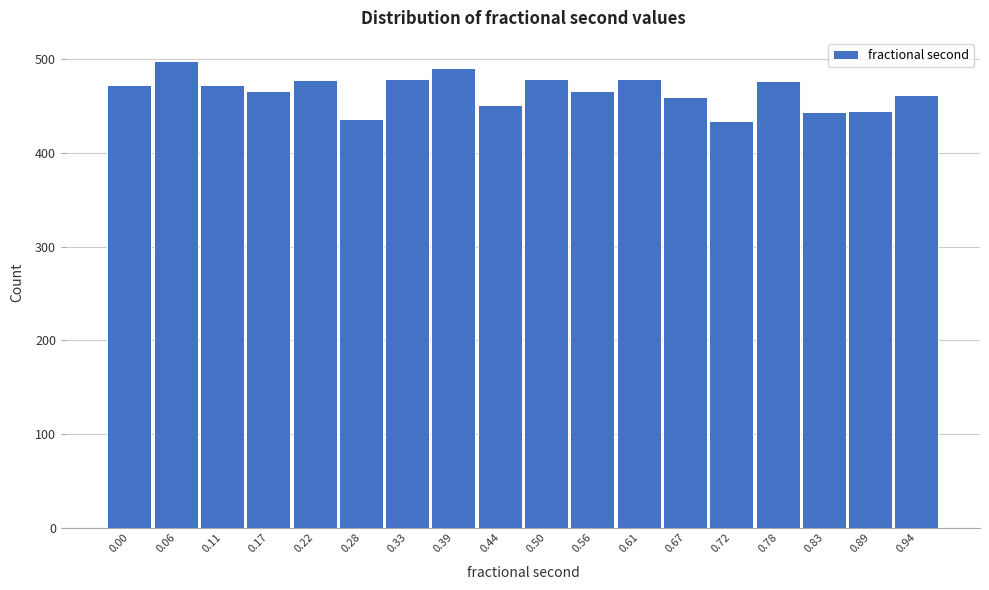

What is the value of the 9th bar from the left?

451